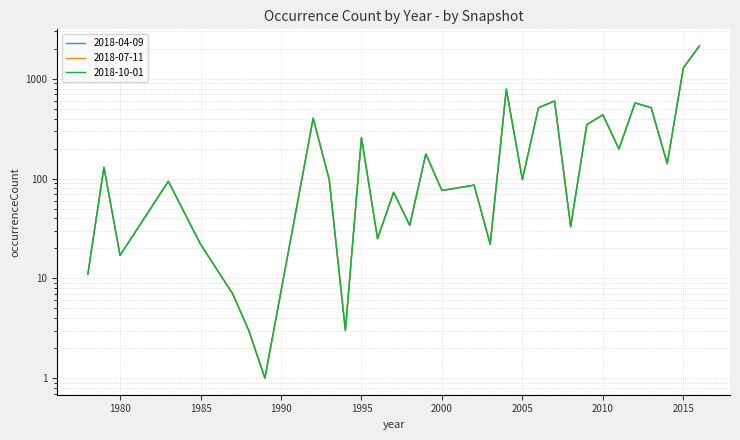

Rank the categories by 2018-07-11 value from highest to lowest.

2016, 2015, 2004, 2007, 2012, 2013, 2006, 2010, 1992, 2009, 1995, 2011, 1999, 2014, 1979, 2005, 1993, 1983, 2002, 2000, 1997, 1998, 2008, 1996, 1985, 2003, 1980, 1978, 1987, 1988, 1994, 1989